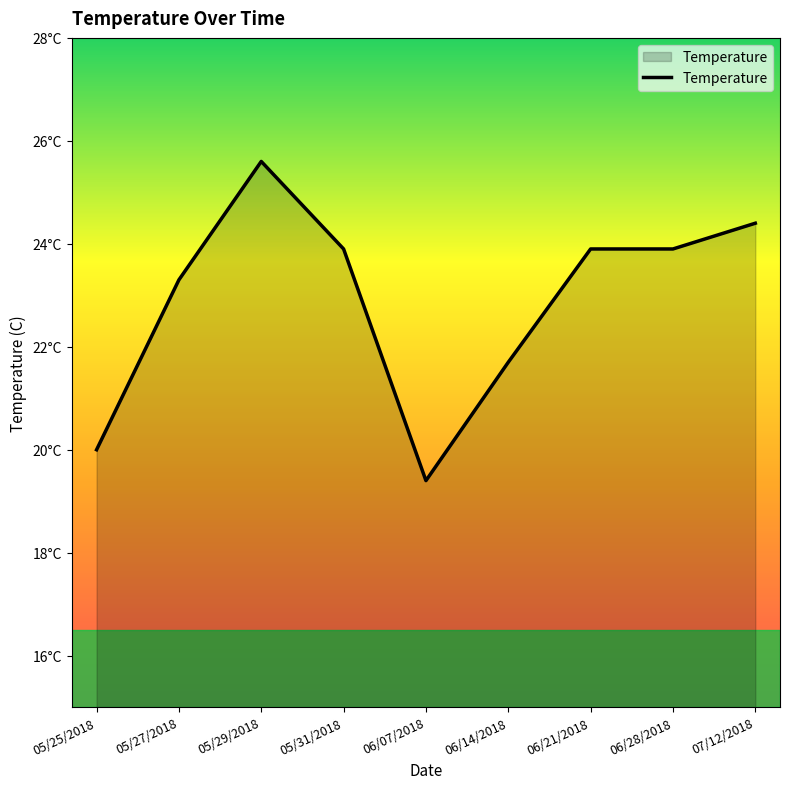

What is the value of the 8th point from the left?

23.9